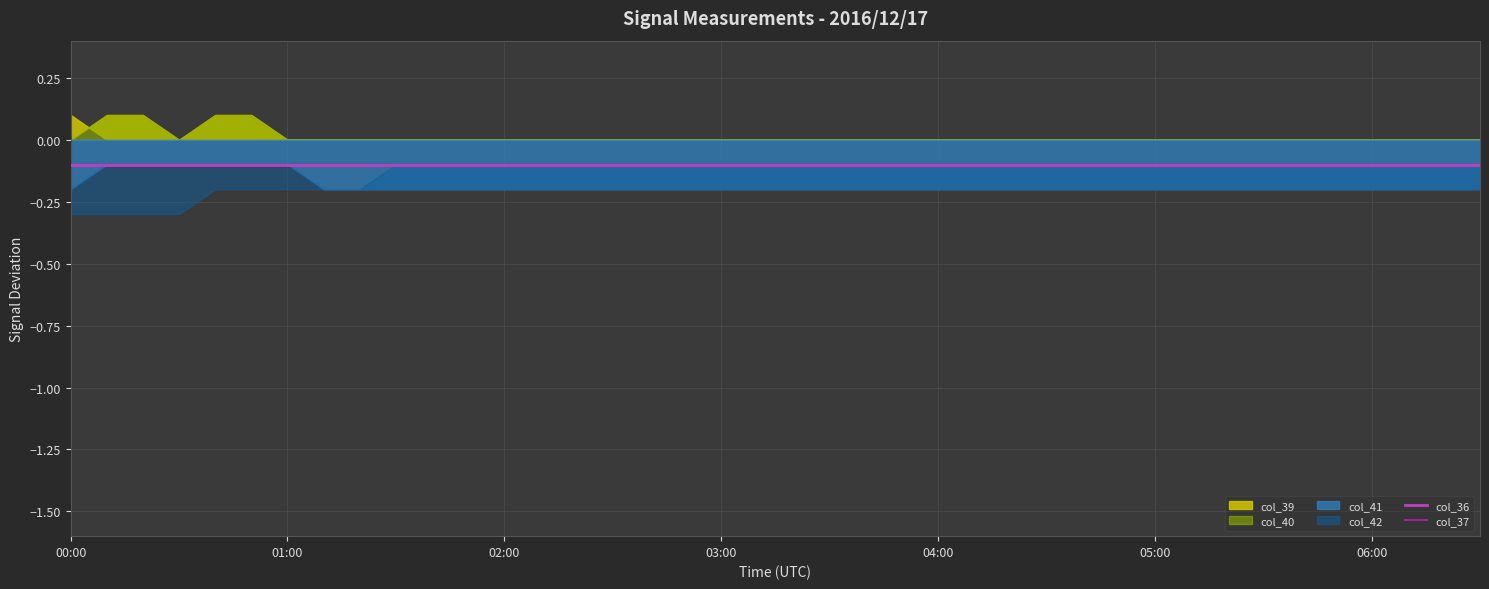

What is the value of the col_42 point at the 25th from the left?

-0.1